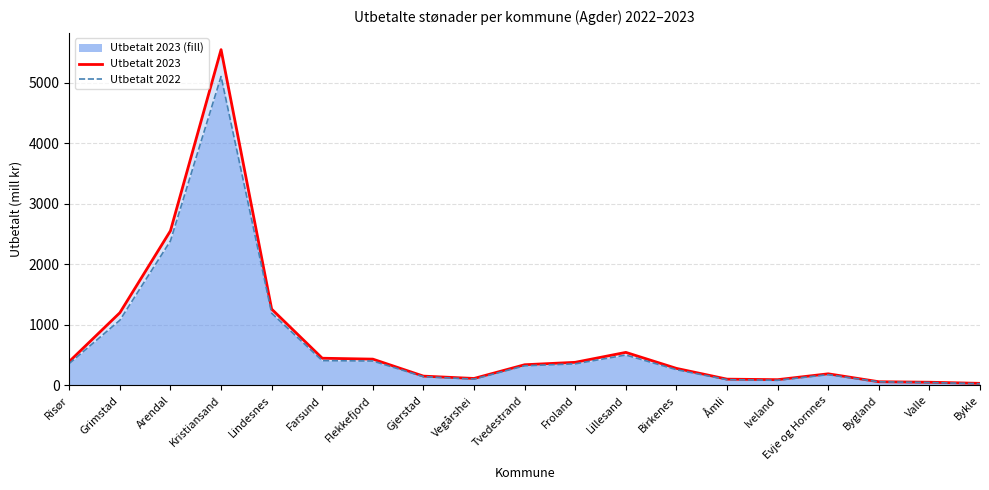

Which category has the lowest value across all series?

Bykle